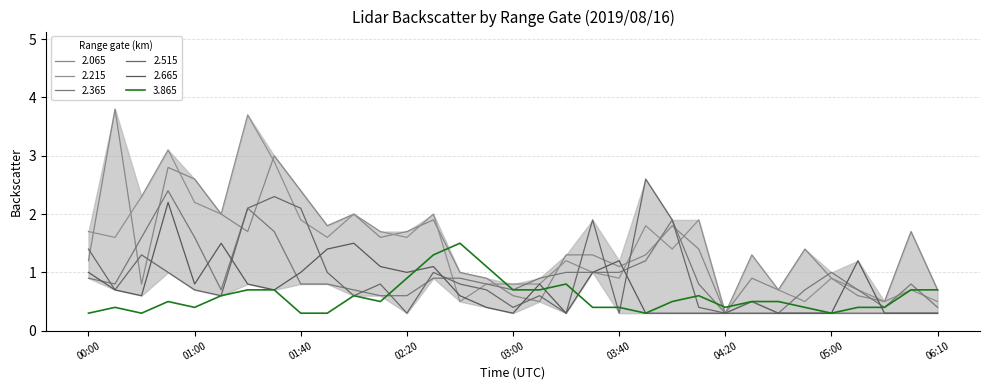

Does the chart have visible grid lines?

Yes